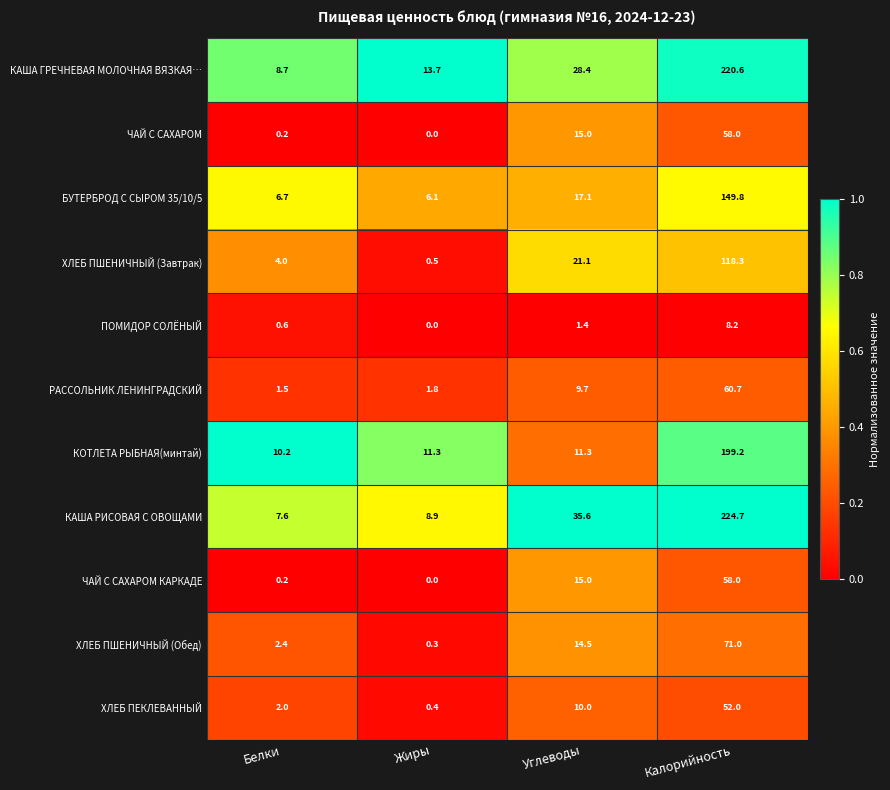

What is the spread (max minus min) of values at Углеводы?

34.2